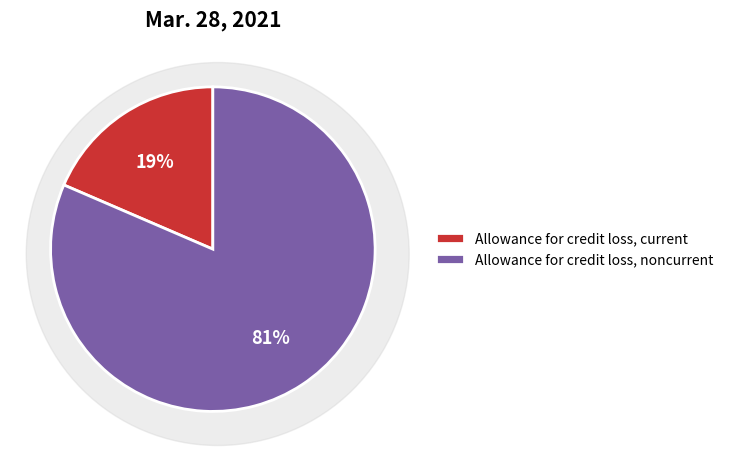

How many segments does this pie chart have?

2